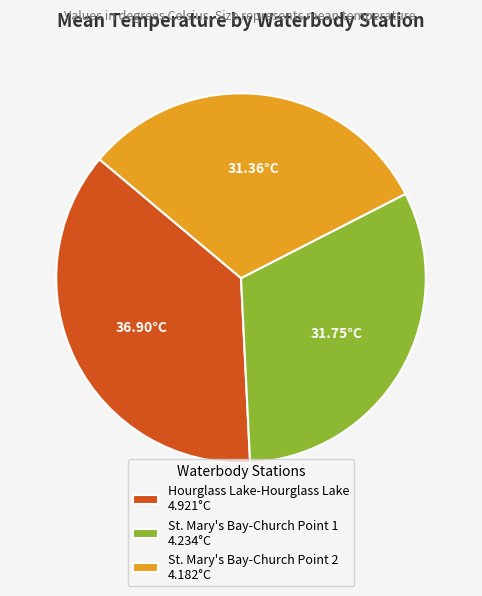

Count the number of slices in the pie.

3